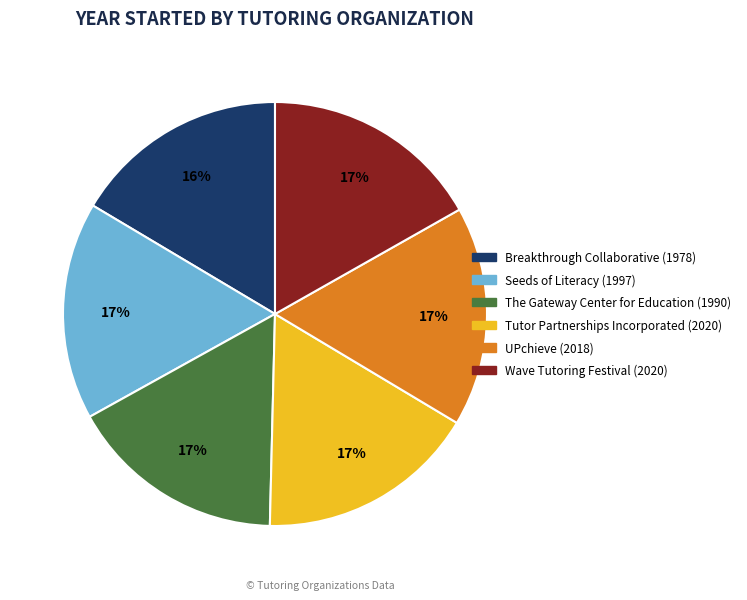

To the nearest percent, what is the combined percentage of UPchieve and Tutor Partnerships Incorporated?

34%